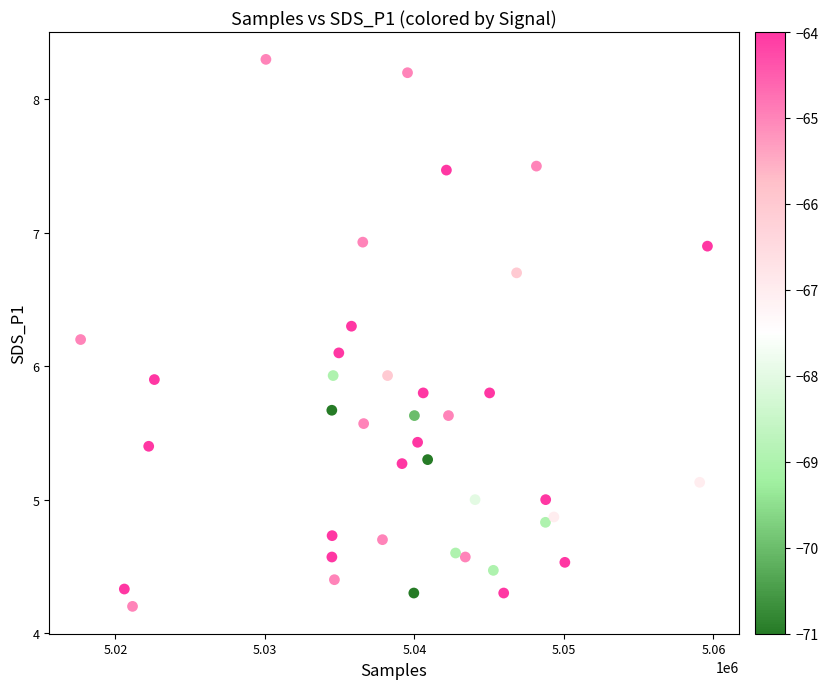

What is the range of Y values (max minus min)?

4.1